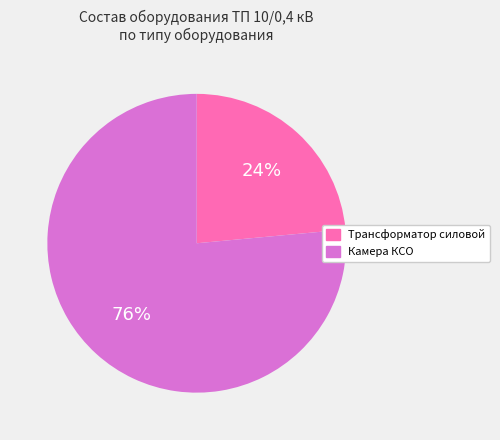

Which slice is the smallest?

Трансформатор силовой